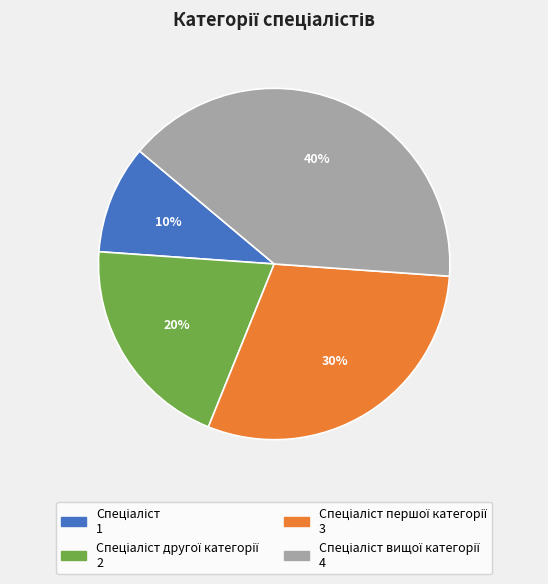

Does any single category account for the majority?

No